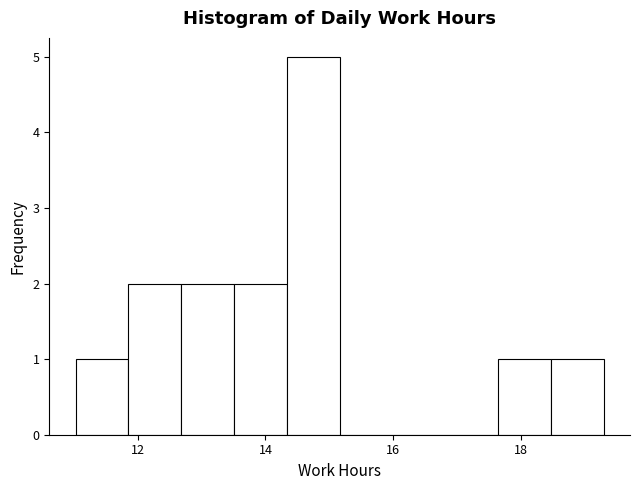

Reading left to right, transcribe this chart: for each bar, give the range it covers on the x-axis and its height. Neither the bar edges nor the heights are printed on the chart, so give them approximately, as read against the axes.

11.0 to 11.8: 1
11.8 to 12.6: 2
12.6 to 13.6: 2
13.6 to 14.4: 2
14.4 to 15.2: 5
15.2 to 16.0: 0
16.0 to 16.8: 0
16.8 to 17.6: 0
17.6 to 18.4: 1
18.4 to 19.2: 1